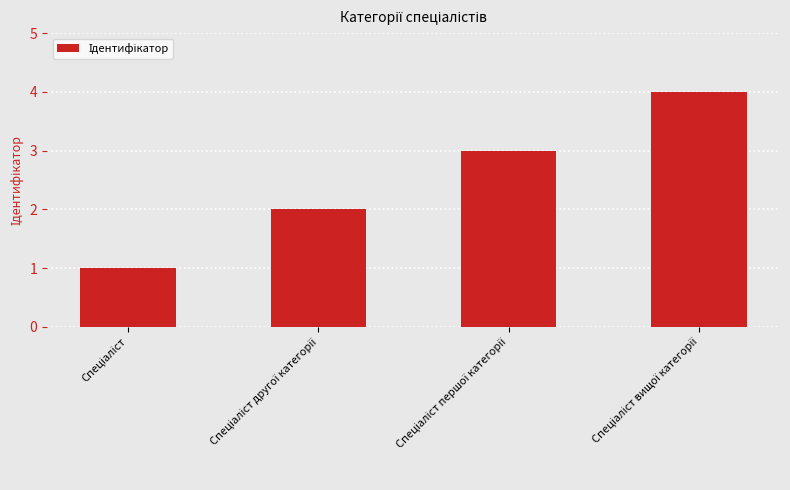

What is the maximum value shown in the chart?

4